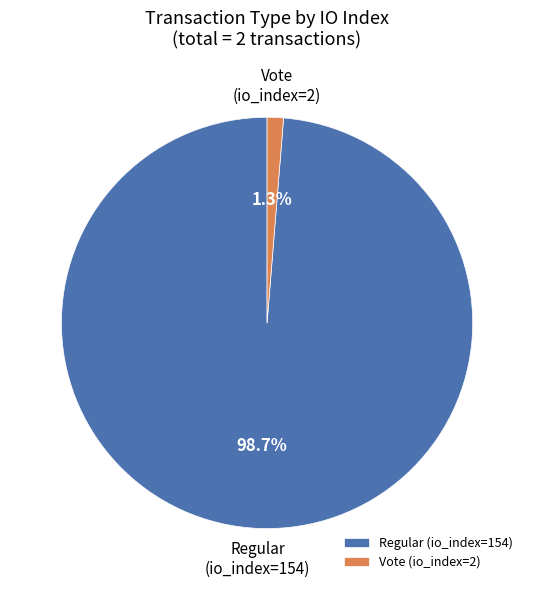

How many segments does this pie chart have?

2